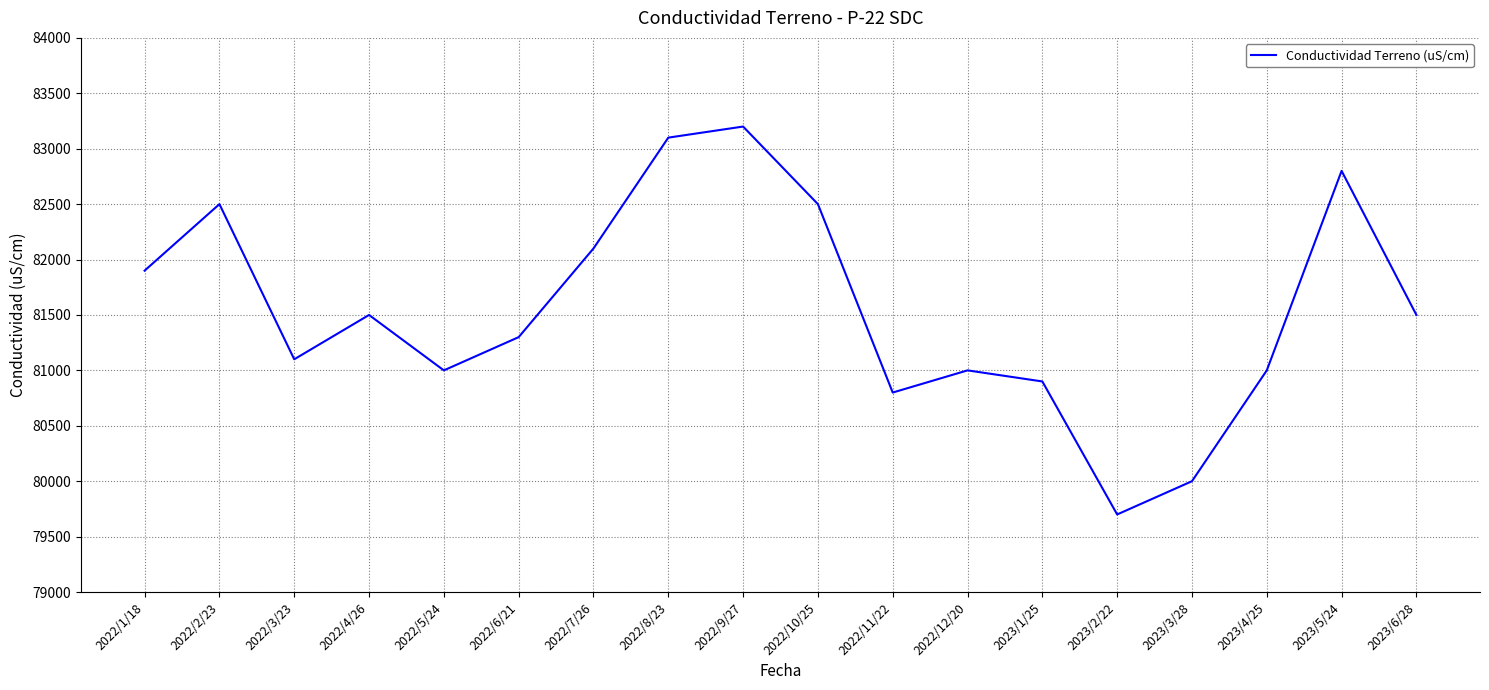

What is the change in value from 2022/6/21 to 2022/8/23?

+1800